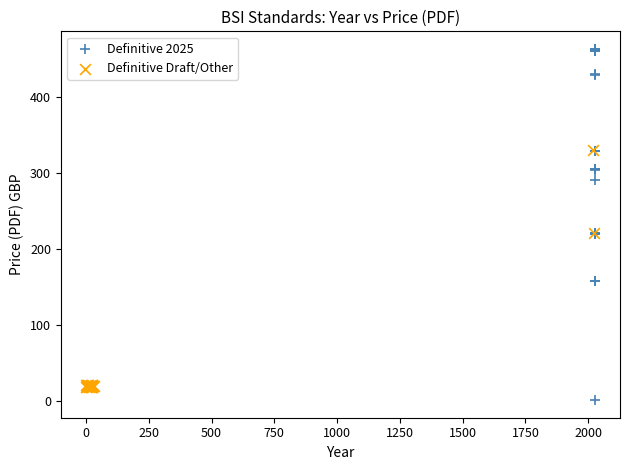

Which series reaches the maximum Y coordinate?

Definitive 2025